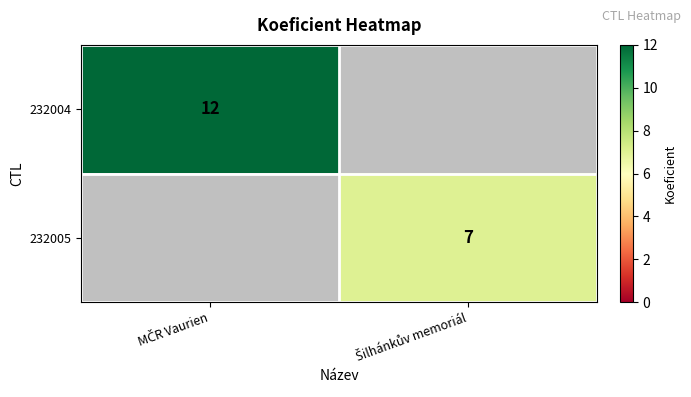

How many values in 232004 are above zero?

1